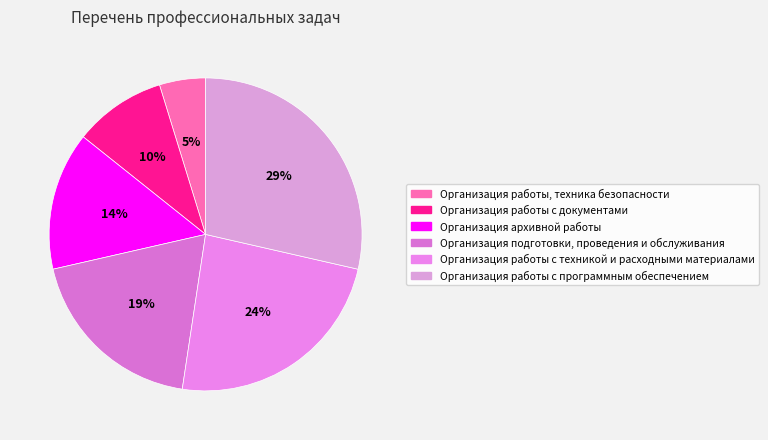

The Организация архивной работы slice represents 14% of the pie. True or false?

True